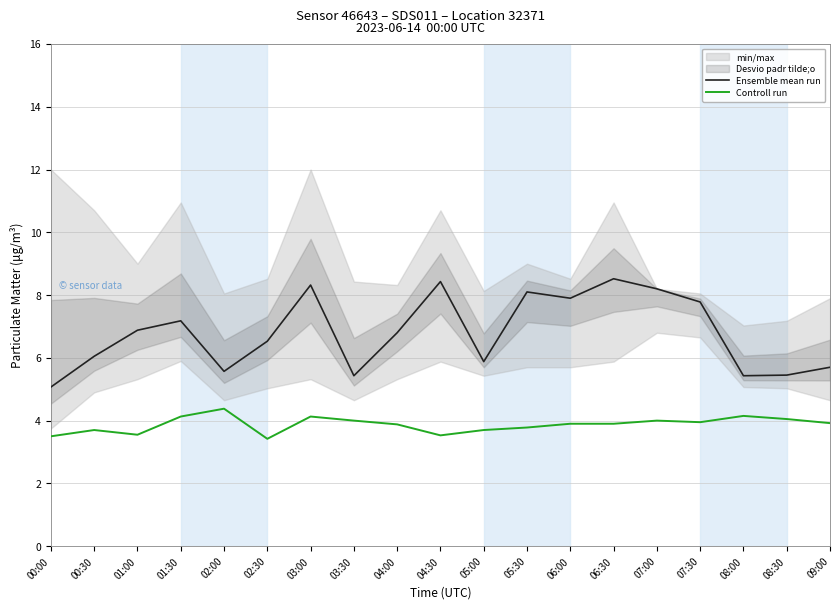

The value of Ensemble mean run at 05:30 is 8.1. True or false?

True